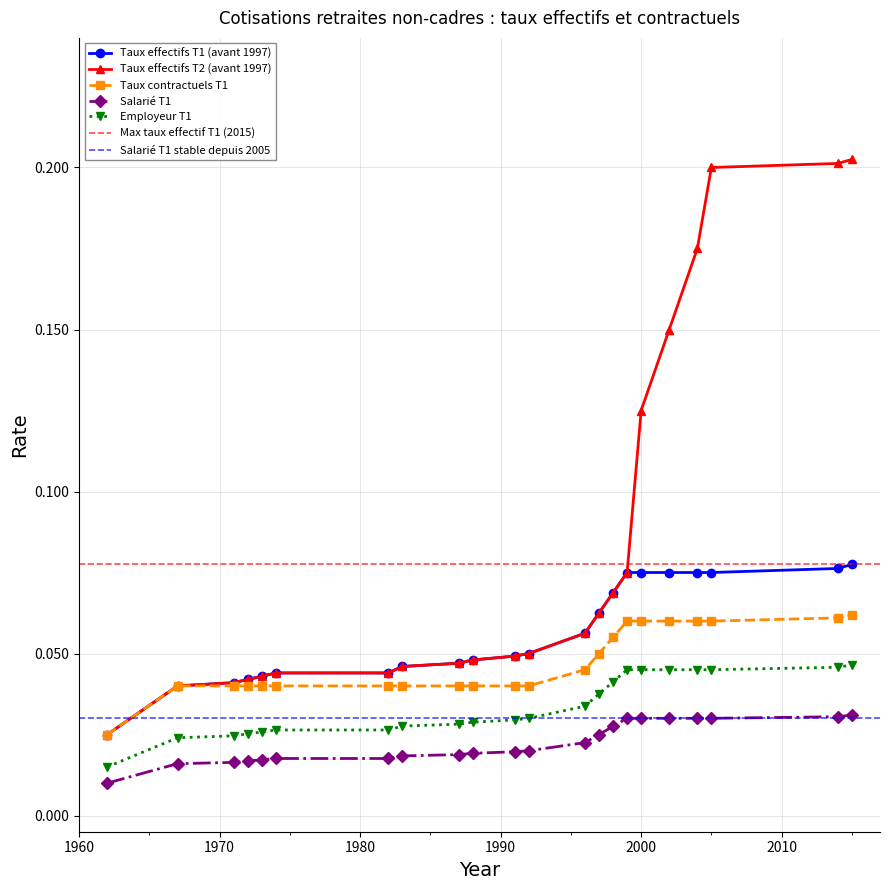

True or false: Employeur T1 and Taux contractuels T1 intersect in this chart.

False